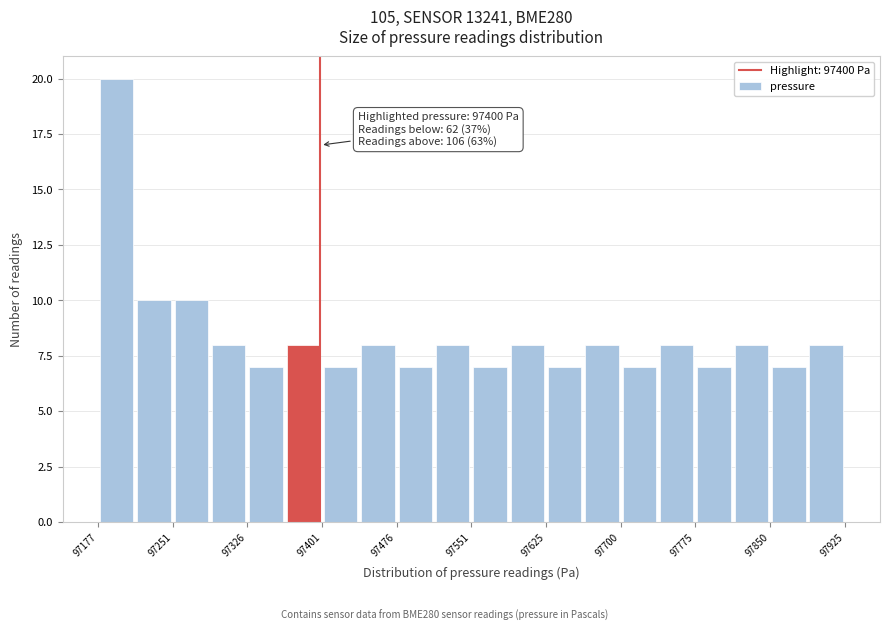

Around what value on the x-axis is the tallest bar? Give the approximate position of its centre, as read against the axis.

97200